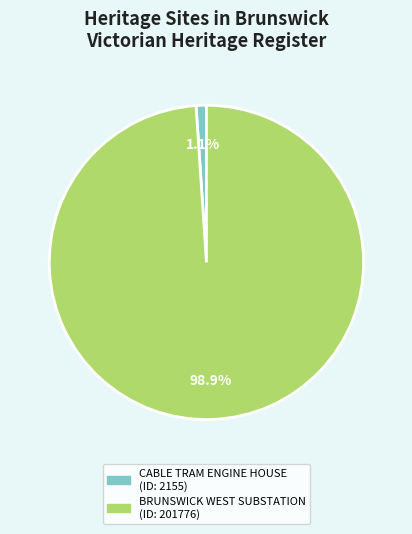

Does any single category account for the majority?

Yes